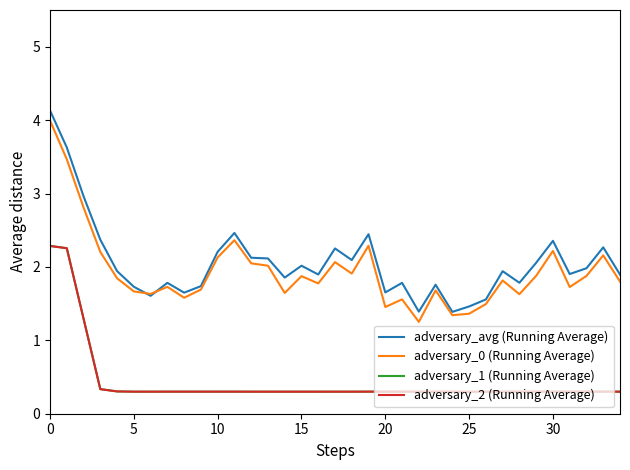

What is the maximum value shown in the chart?

4.1